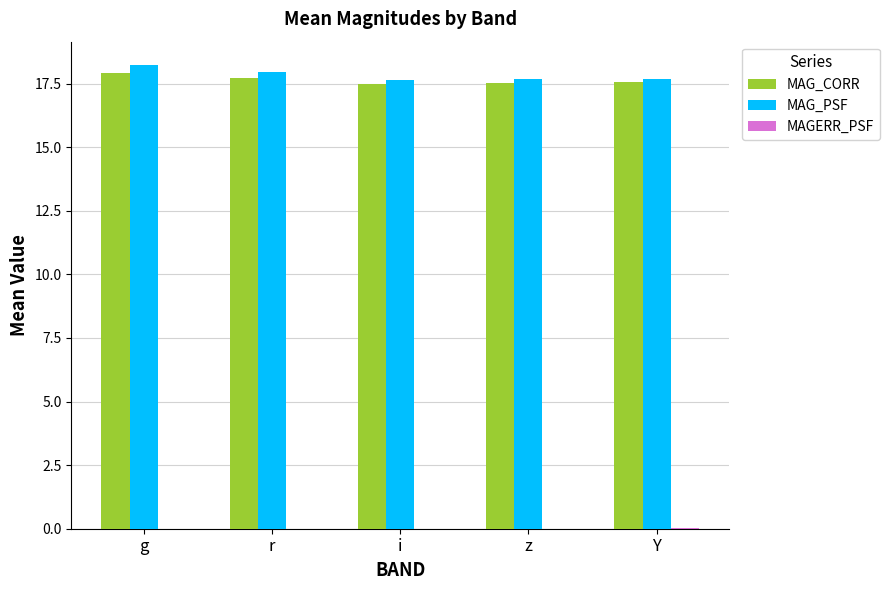

True or false: MAG_CORR has a value of 17.5 at z.

True